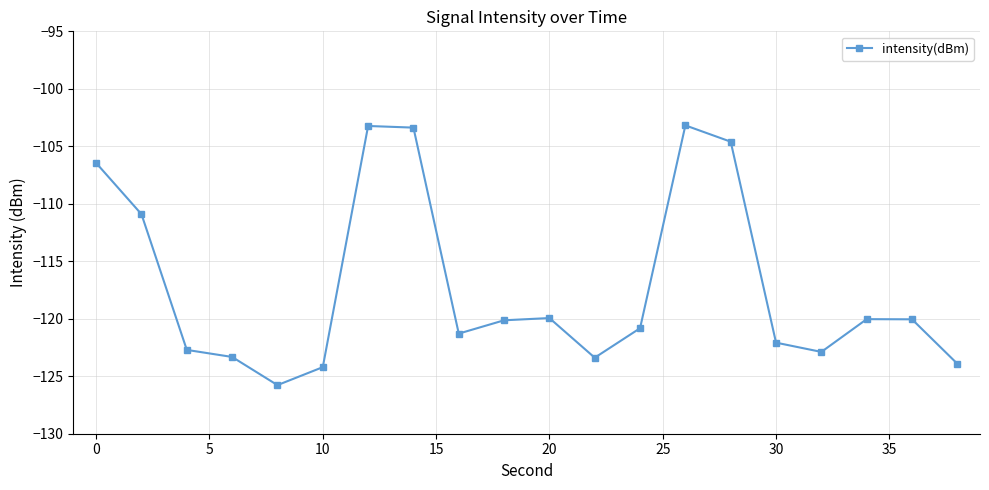

What is the value of the 14th point from the left?

-103.2